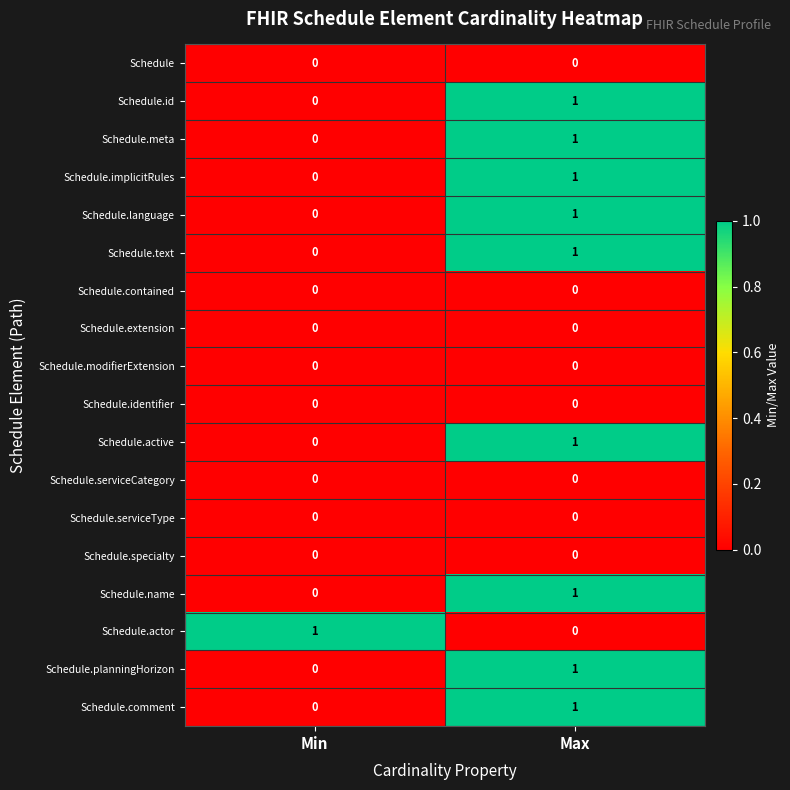

How many values in Schedule.planningHorizon are above zero?

1